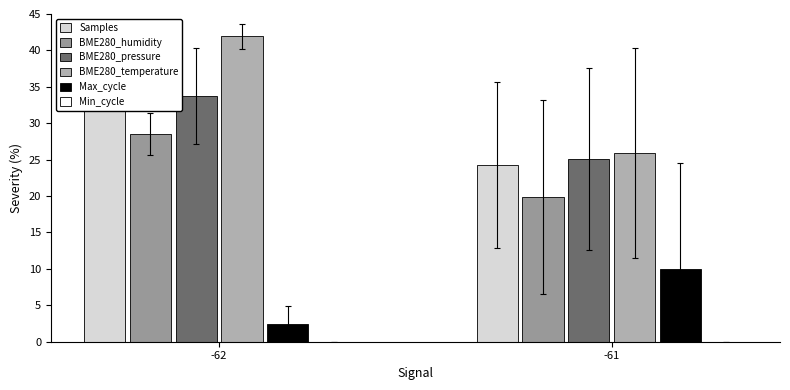

Which series has the largest total across all categories?

BME280_temperature